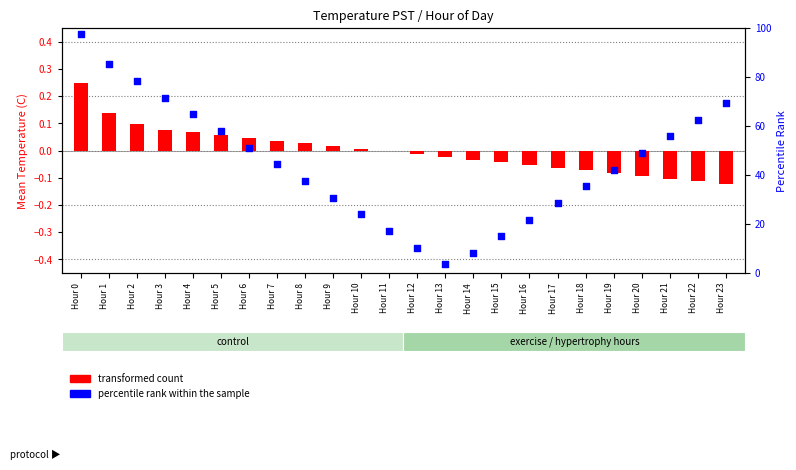

At how many categories does at least one series exceed 63?

6